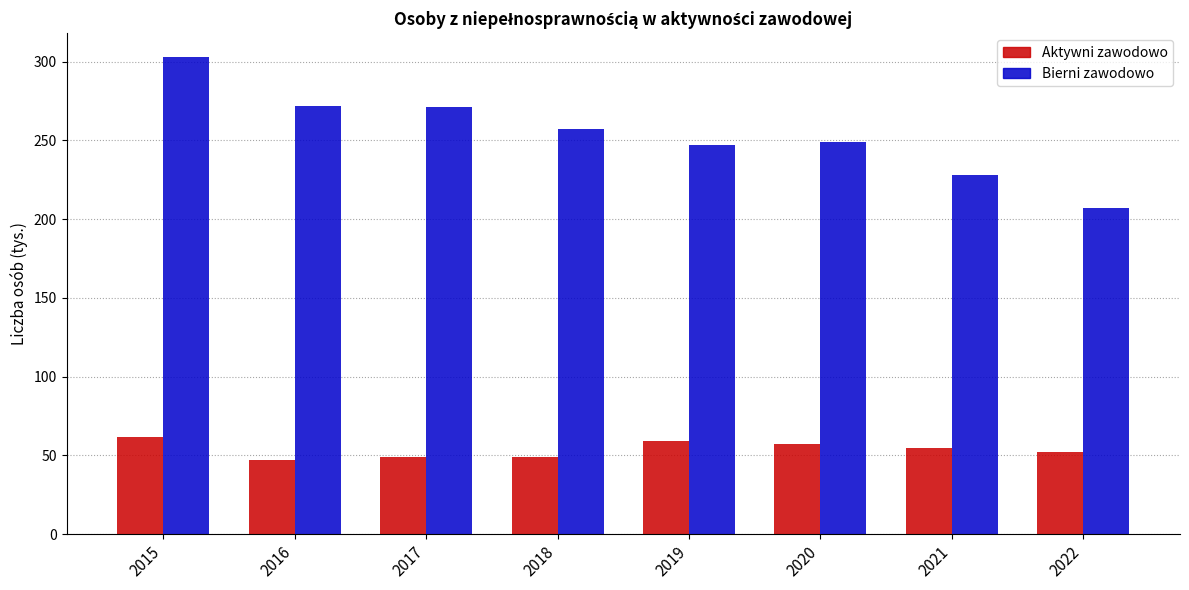

Count the number of data series in this chart.

2